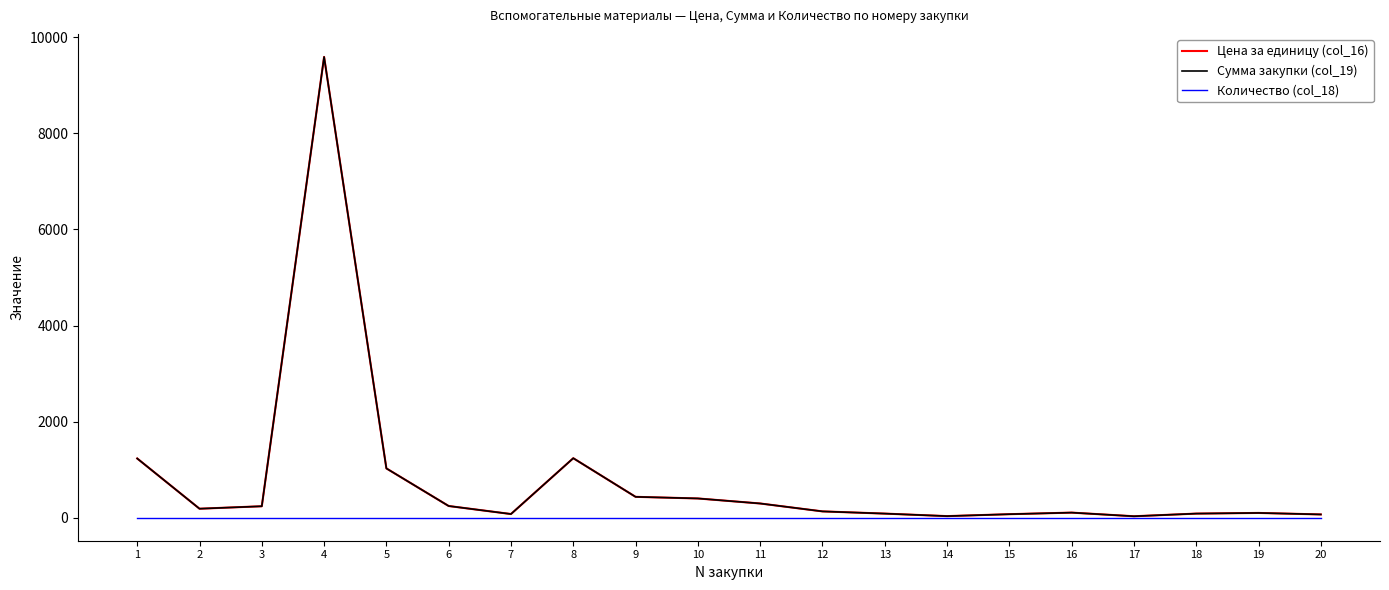

Does the chart display data point markers on the line(s)?

No